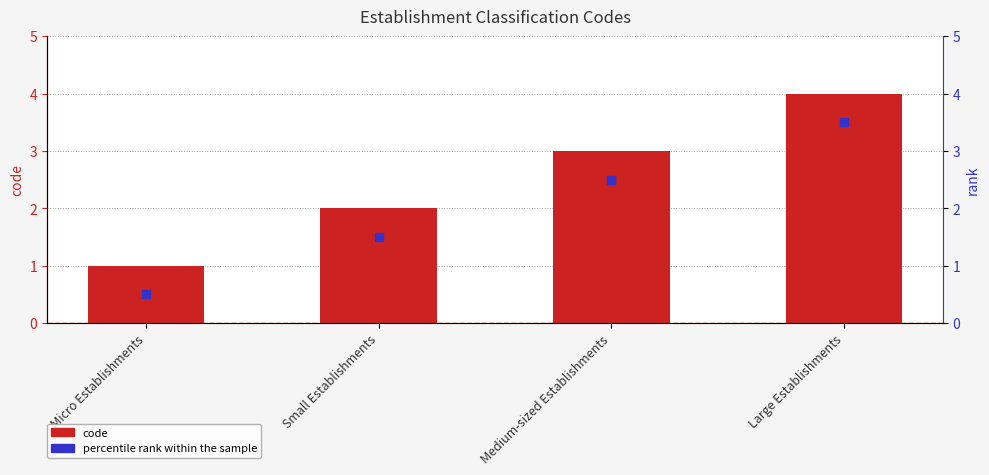

Which series contains the lowest Y value?

percentile rank within the sample